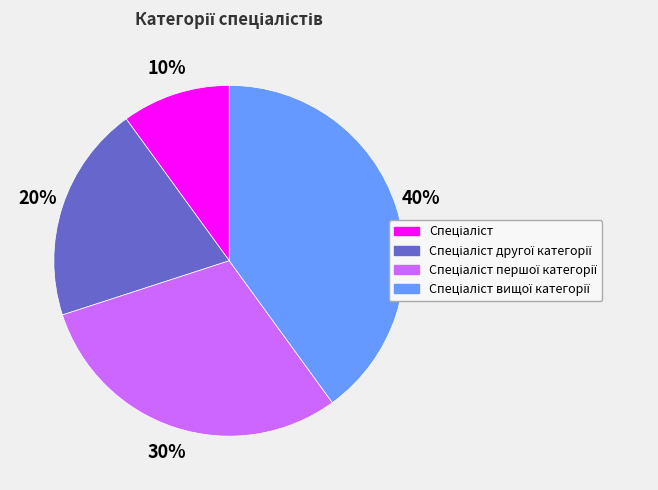

How many slices are in this pie chart?

4